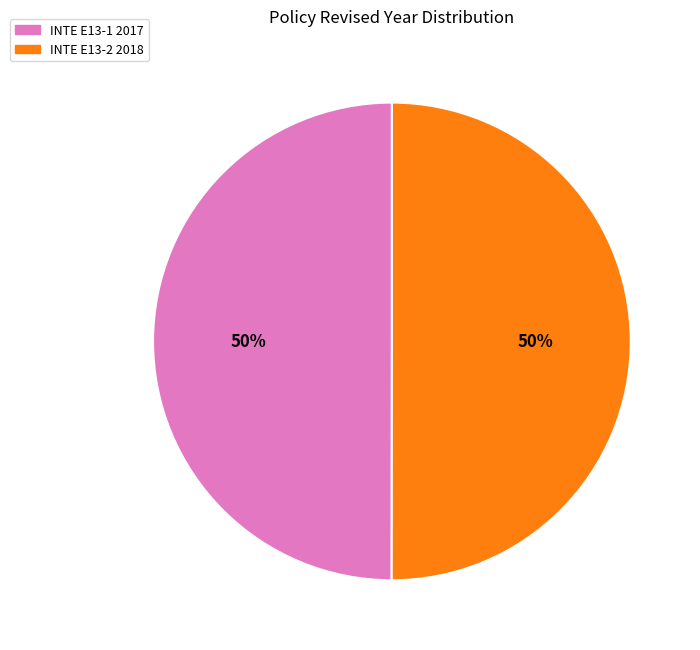

To the nearest percent, what percentage of the pie is INTE E13-2 2018?

50%